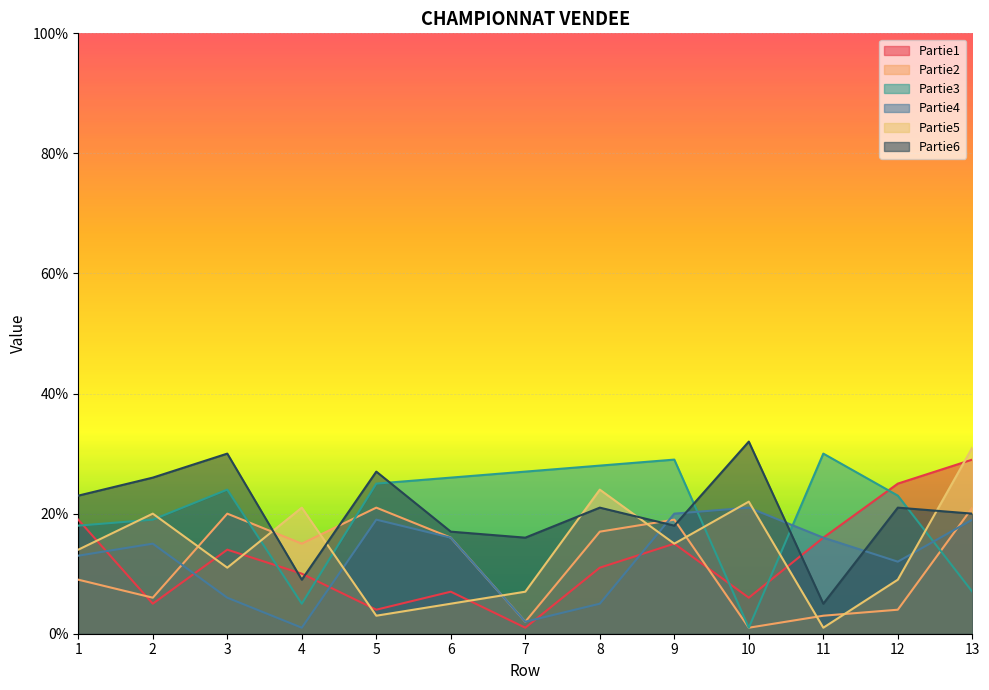

The Partie2 series shows 6 at 2. True or false?

True